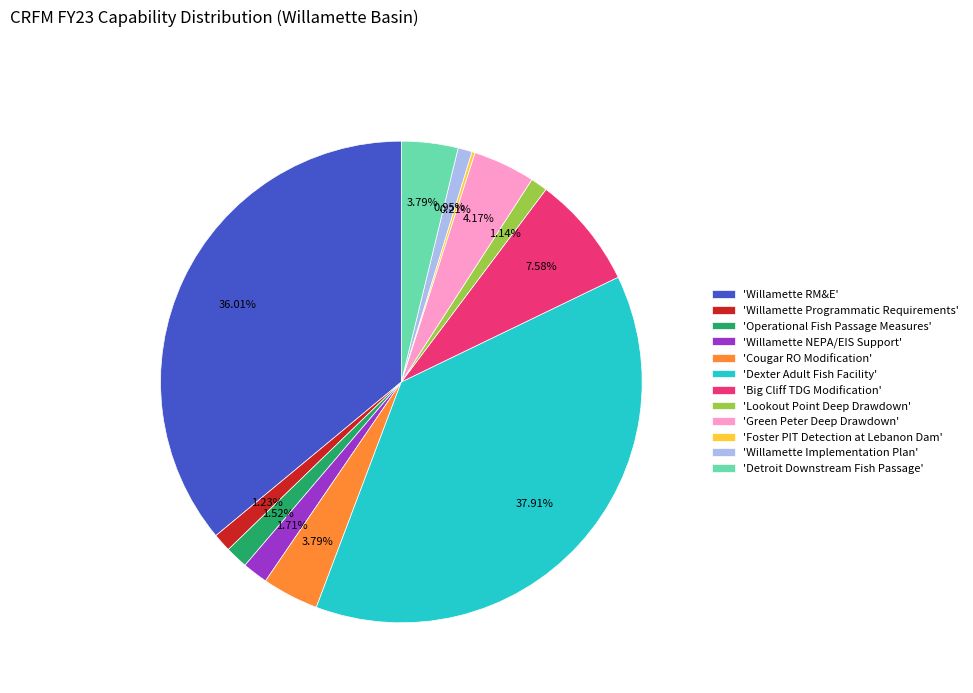

Does 'Willamette RM&E' represent more than half of the total?

No